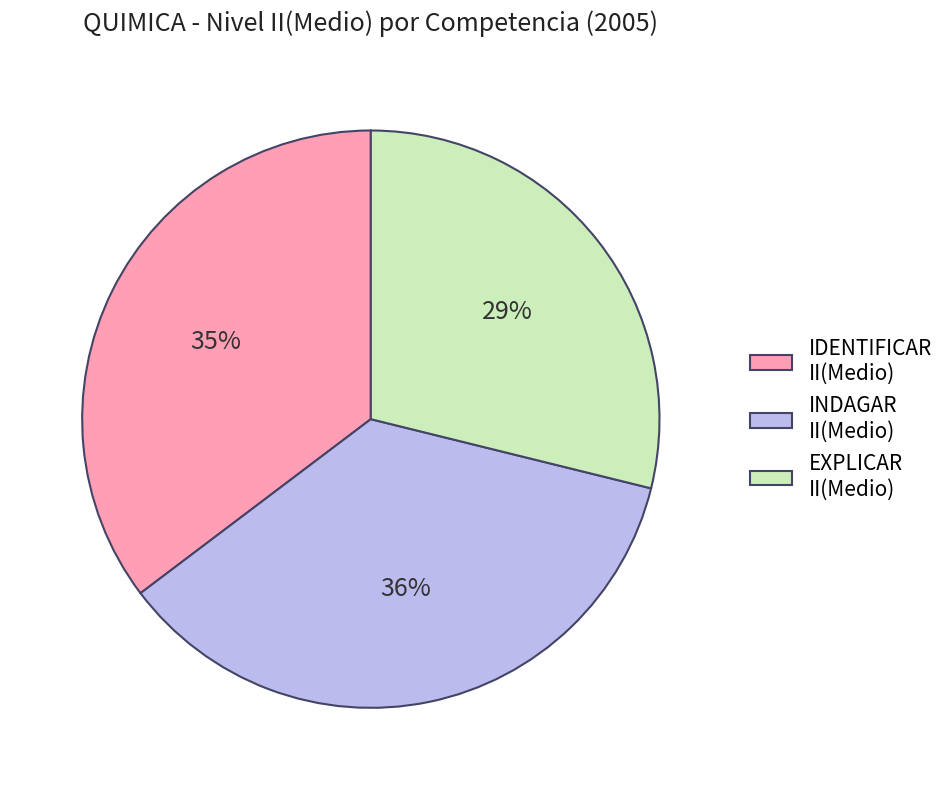

Rank the categories by value from lowest to highest.

EXPLICAR II(Medio), IDENTIFICAR II(Medio), INDAGAR II(Medio)